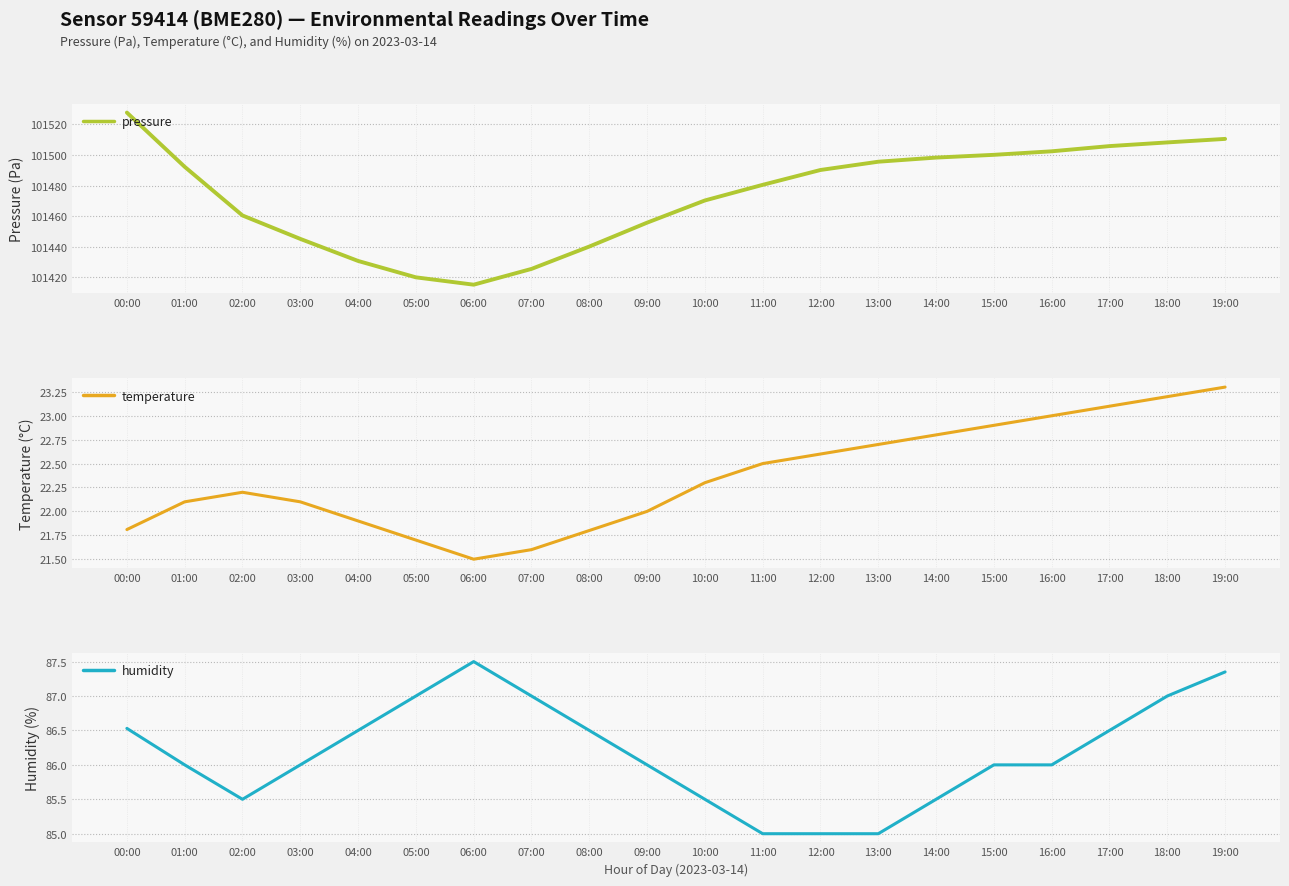

What is the maximum value shown in the chart?

101527.7